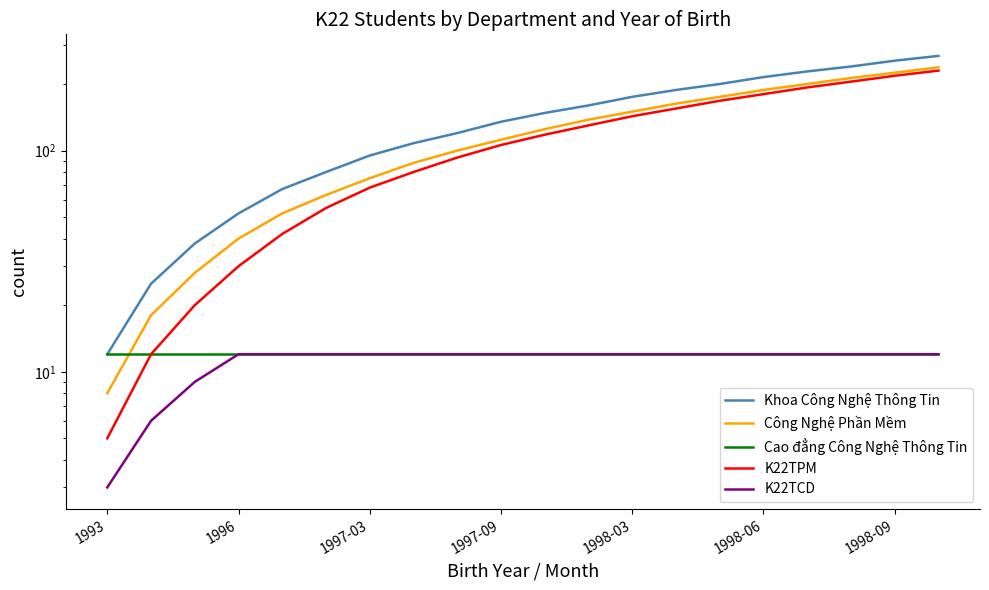

What is the maximum value for K22TCD?

12